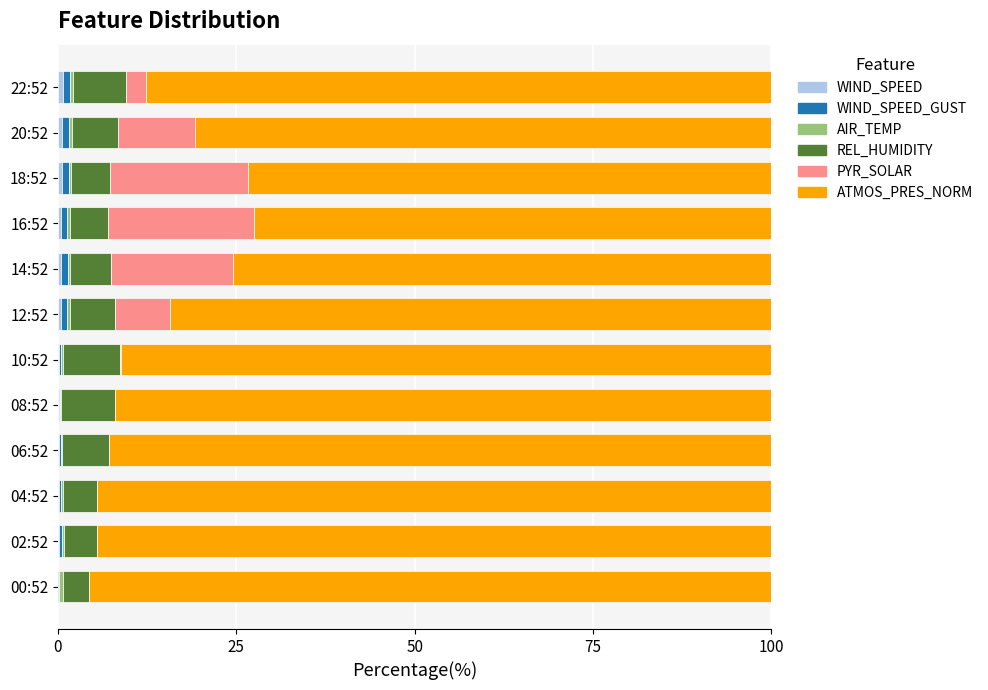

How many series are shown in this chart?

6